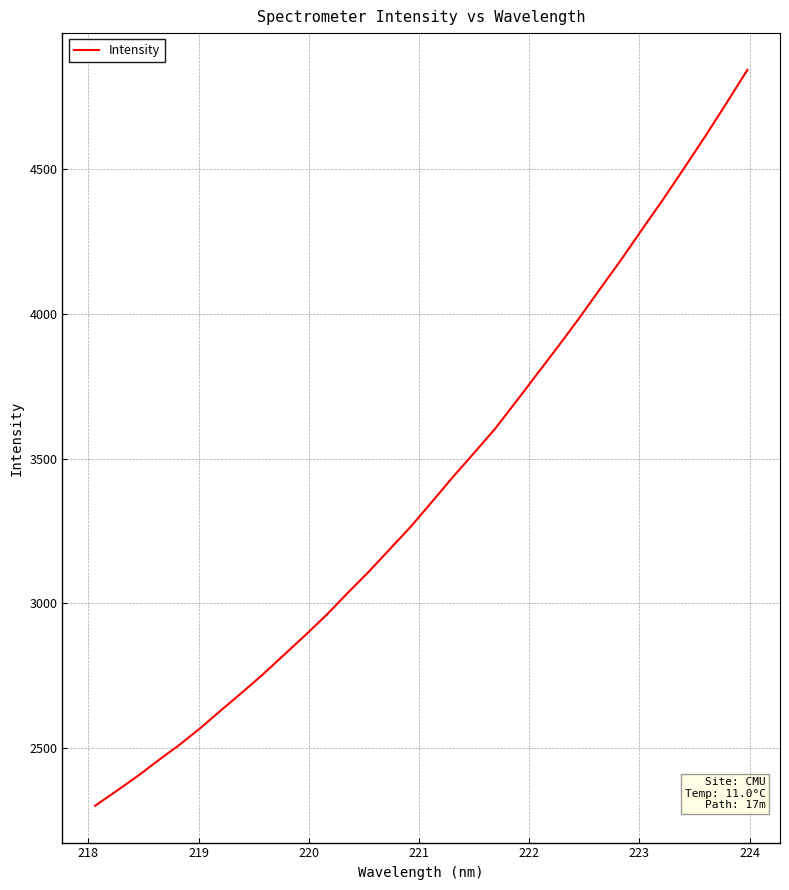

What is the minimum value shown in the chart?

2302.3